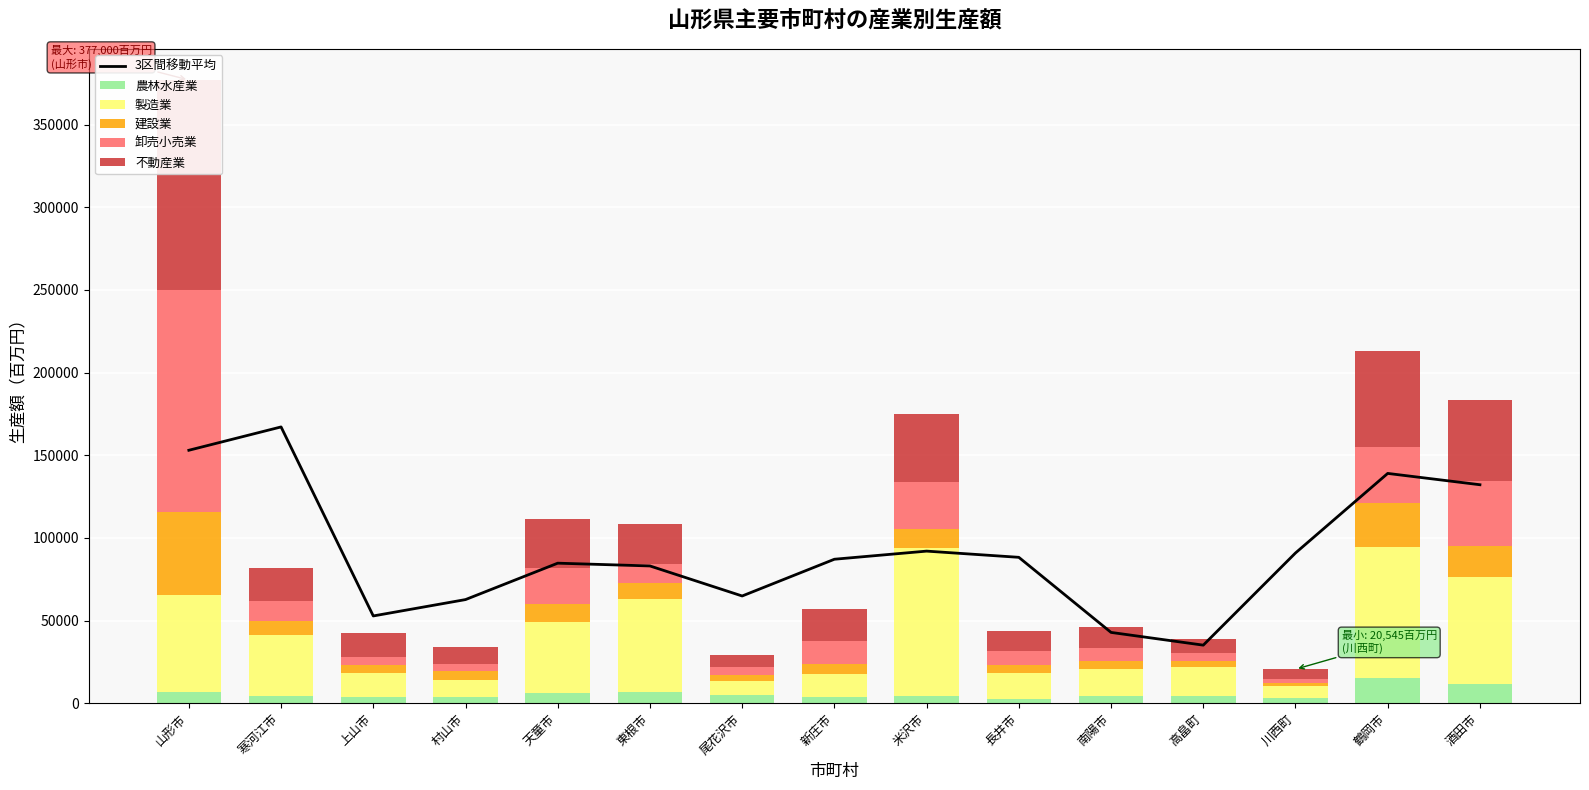

What is the difference between the highest and lowest values at 米沢市?

87820.7